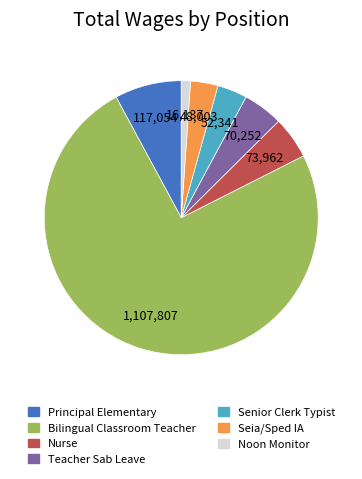

Is there a majority slice in this chart?

Yes